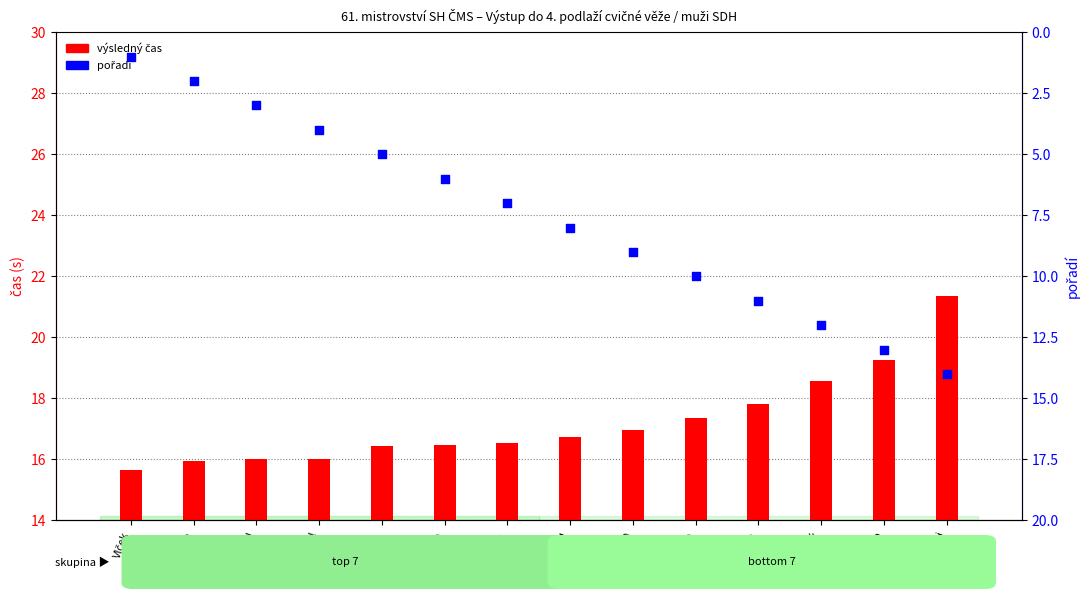

Which series contains the lowest Y value?

pořadí